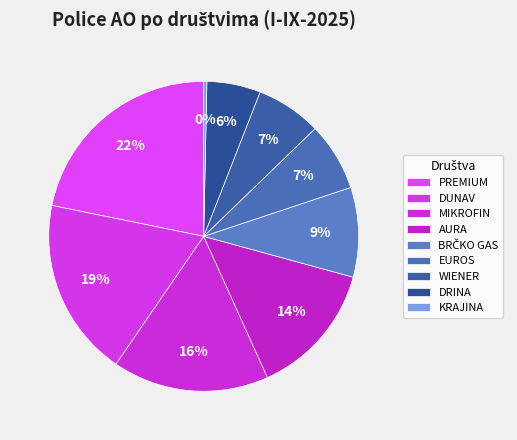

Is it true that AURA is 28% of the pie?

False